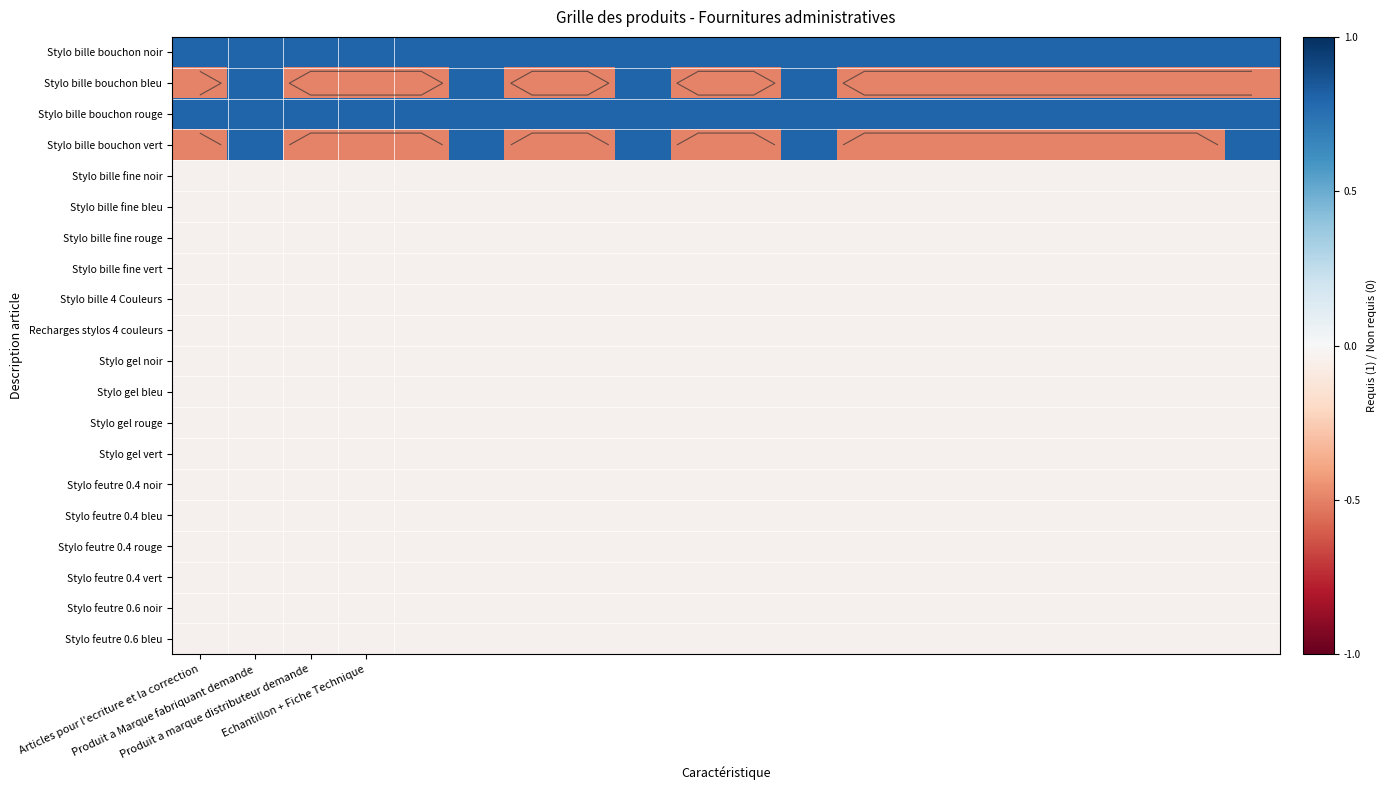

What is the difference between the maximum and minimum values in the Stylo bille bouchon bleu series?

1.3